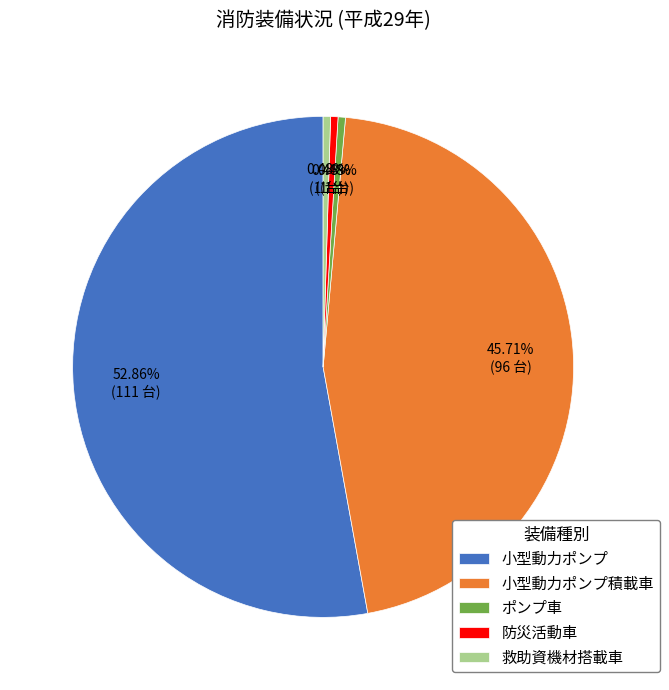

Which category has the biggest portion of the pie?

小型動力ポンプ